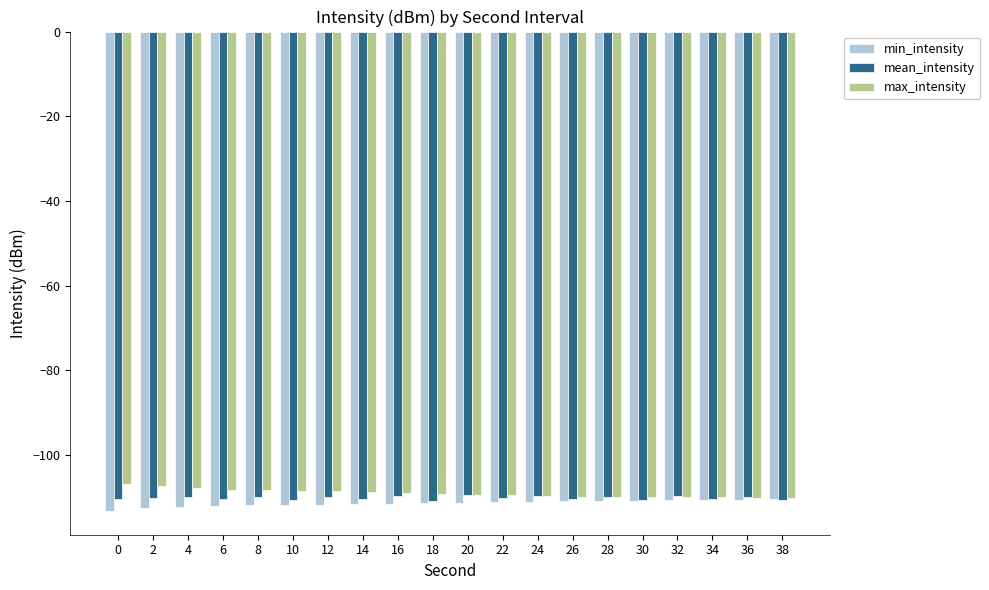

What is the maximum value shown in the chart?

-106.7